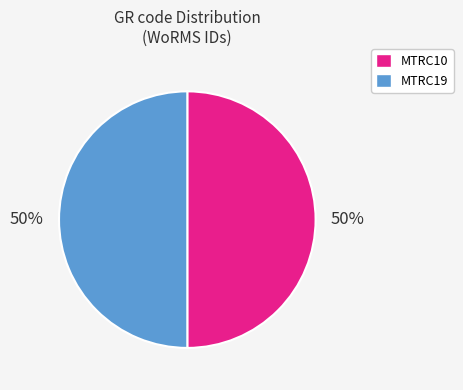

What is the ratio of the value at MTRC10 to the value at MTRC19?

1.0